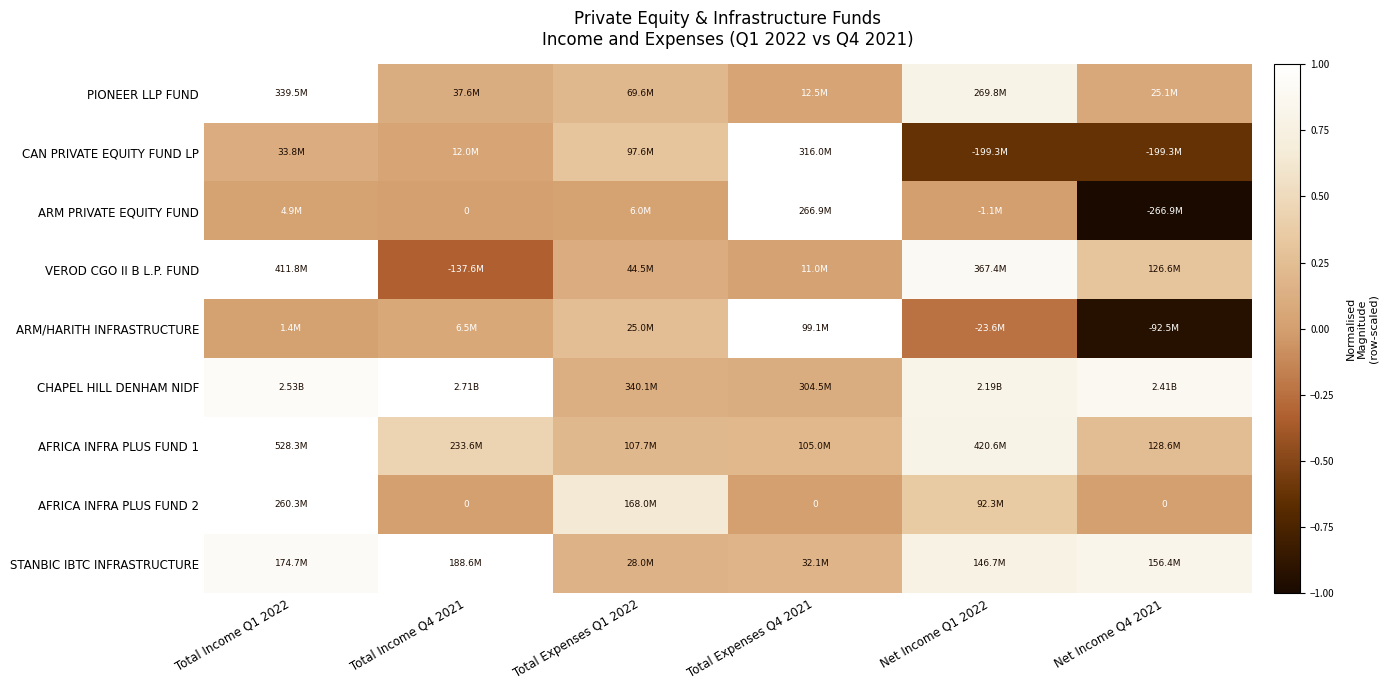

List the labels in order of CHAPEL HILL DENHAM NIDF value, largest first.

Total Income Q4 2021, Total Income Q1 2022, Net Income Q4 2021, Net Income Q1 2022, Total Expenses Q1 2022, Total Expenses Q4 2021